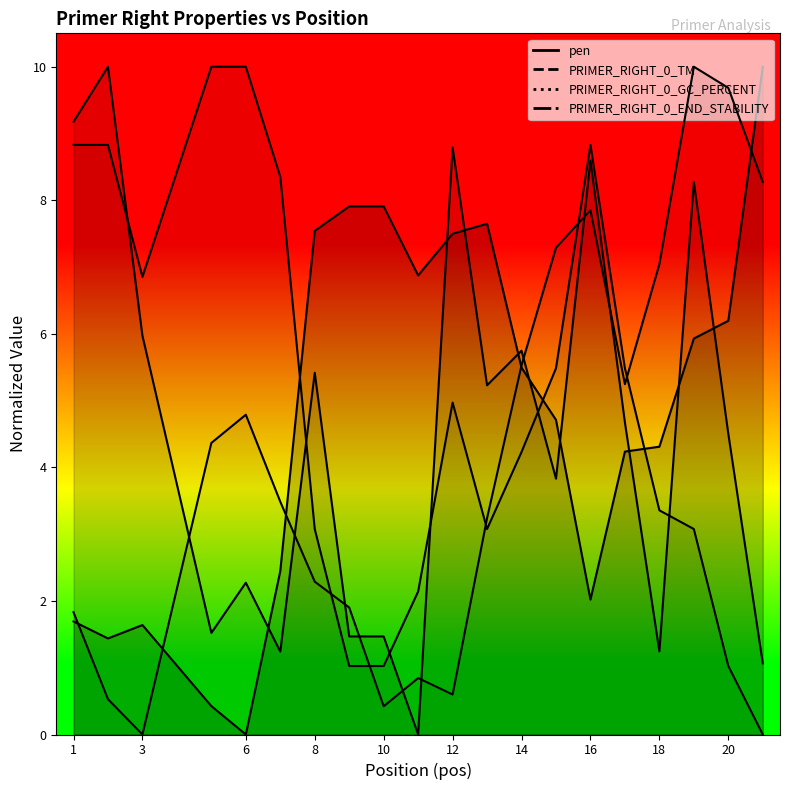

Is it true that PRIMER_RIGHT_0_TM equals 2.3 at 8?

False